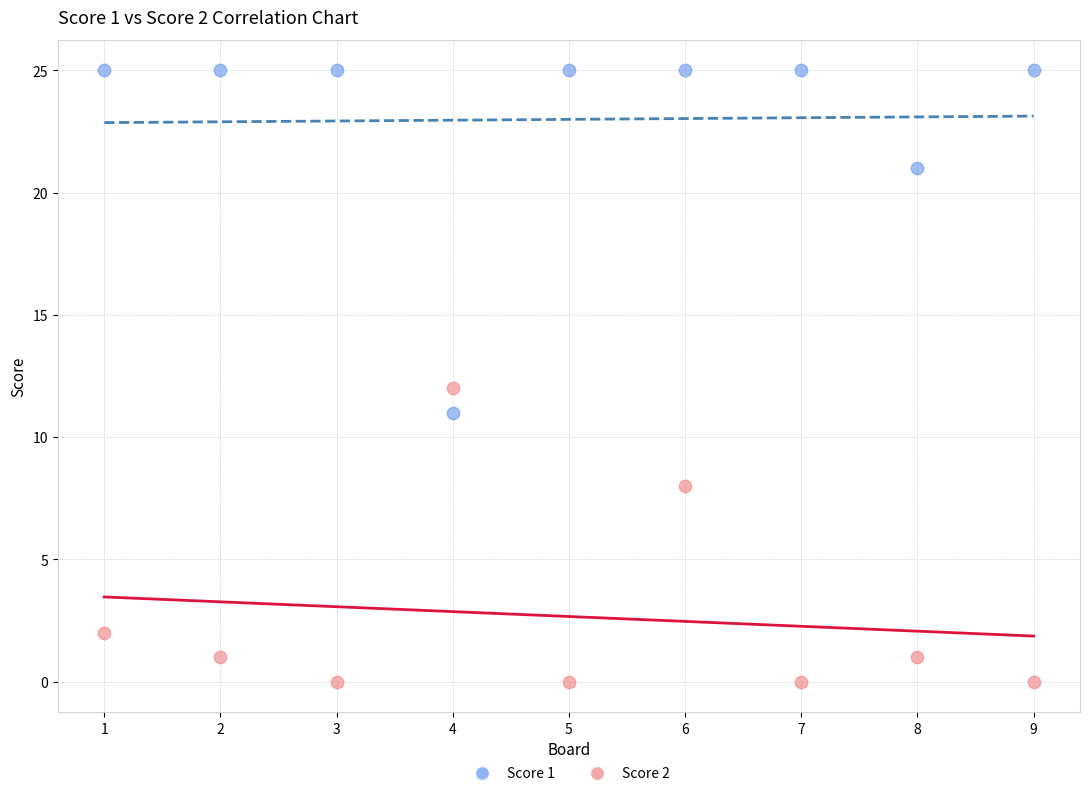

Which series reaches the maximum Y coordinate?

Score 1